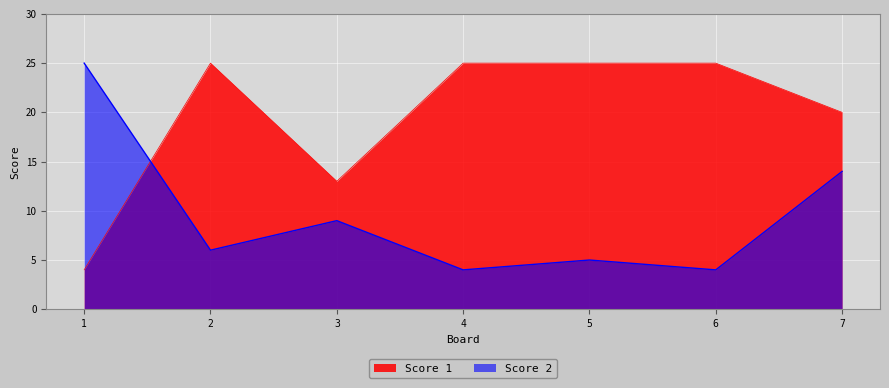

After their last crossing, which series has the higher values: Score 2 or Score 1?

Score 1